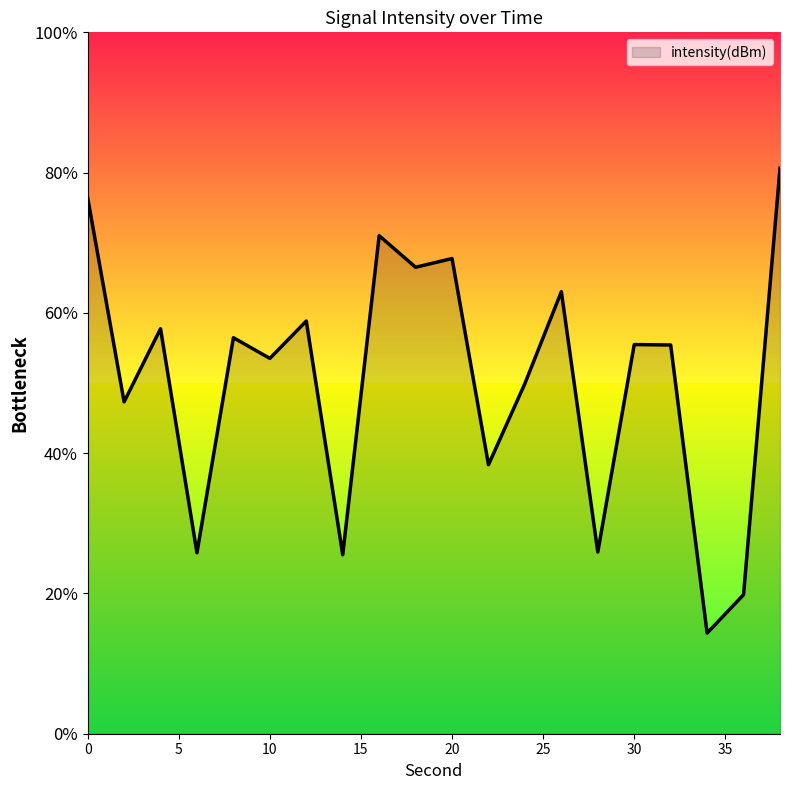

Rank the categories by value from lowest to highest.

34, 36, 14, 6, 28, 22, 2, 24, 10, 32, 30, 8, 4, 12, 26, 18, 20, 16, 0, 38